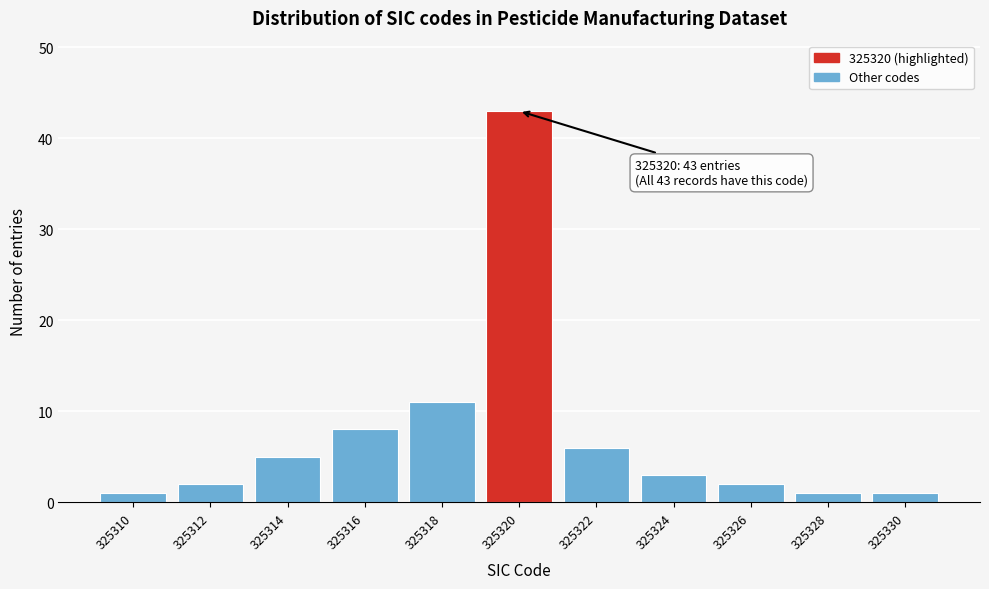

Reading left to right, extract all data points from this chart.

325310=1	325312=2	325314=5	325316=8	325318=11	325320=43	325322=6	325324=3	325326=2	325328=1	325330=1